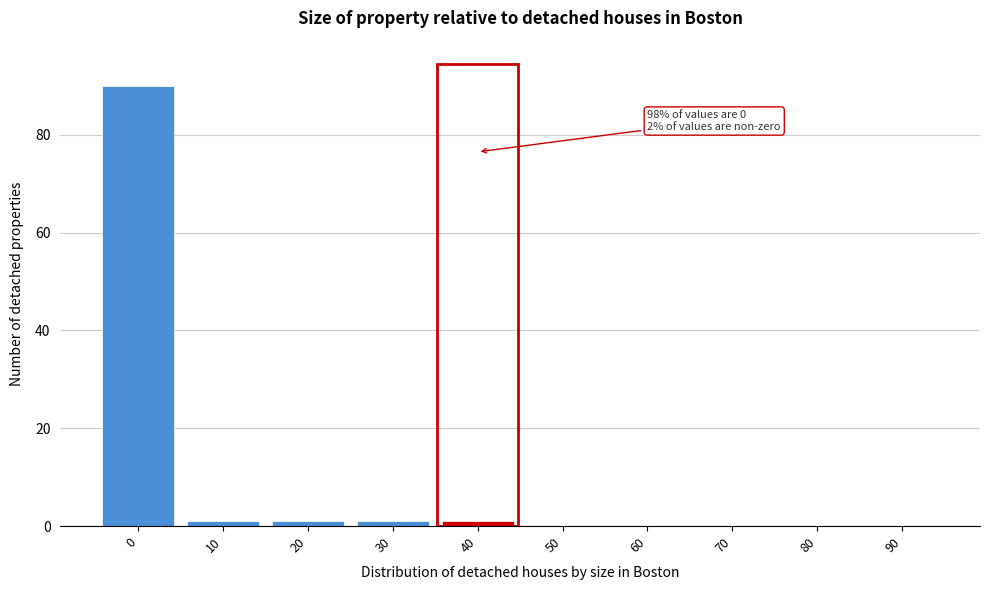

Reading left to right, extract all data points from this chart.

0=90	10=1	20=1	30=1	40=1	50=0	60=0	70=0	80=0	90=0